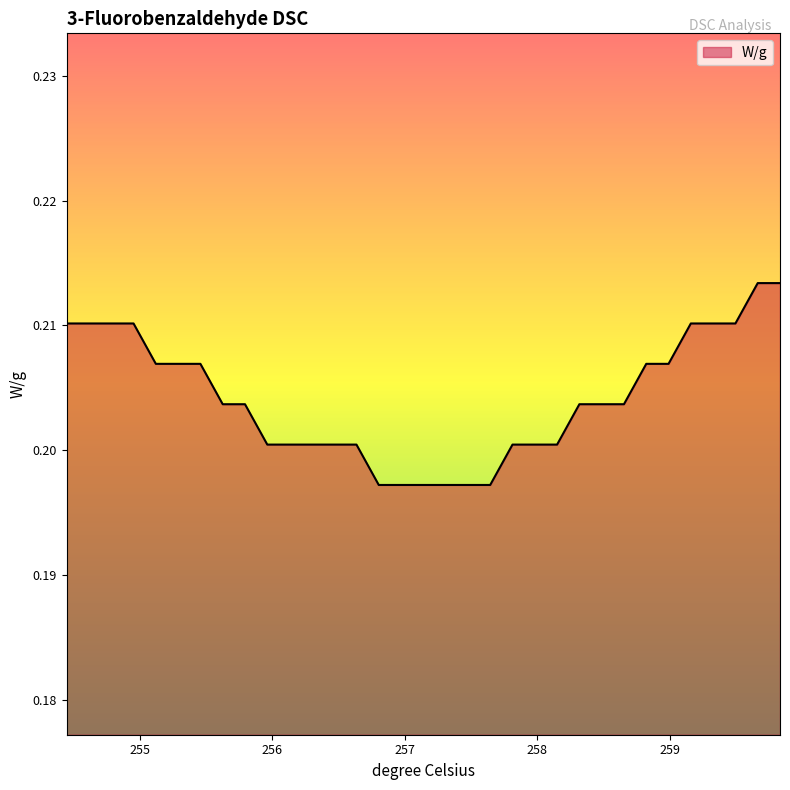

Does the chart have visible grid lines?

No